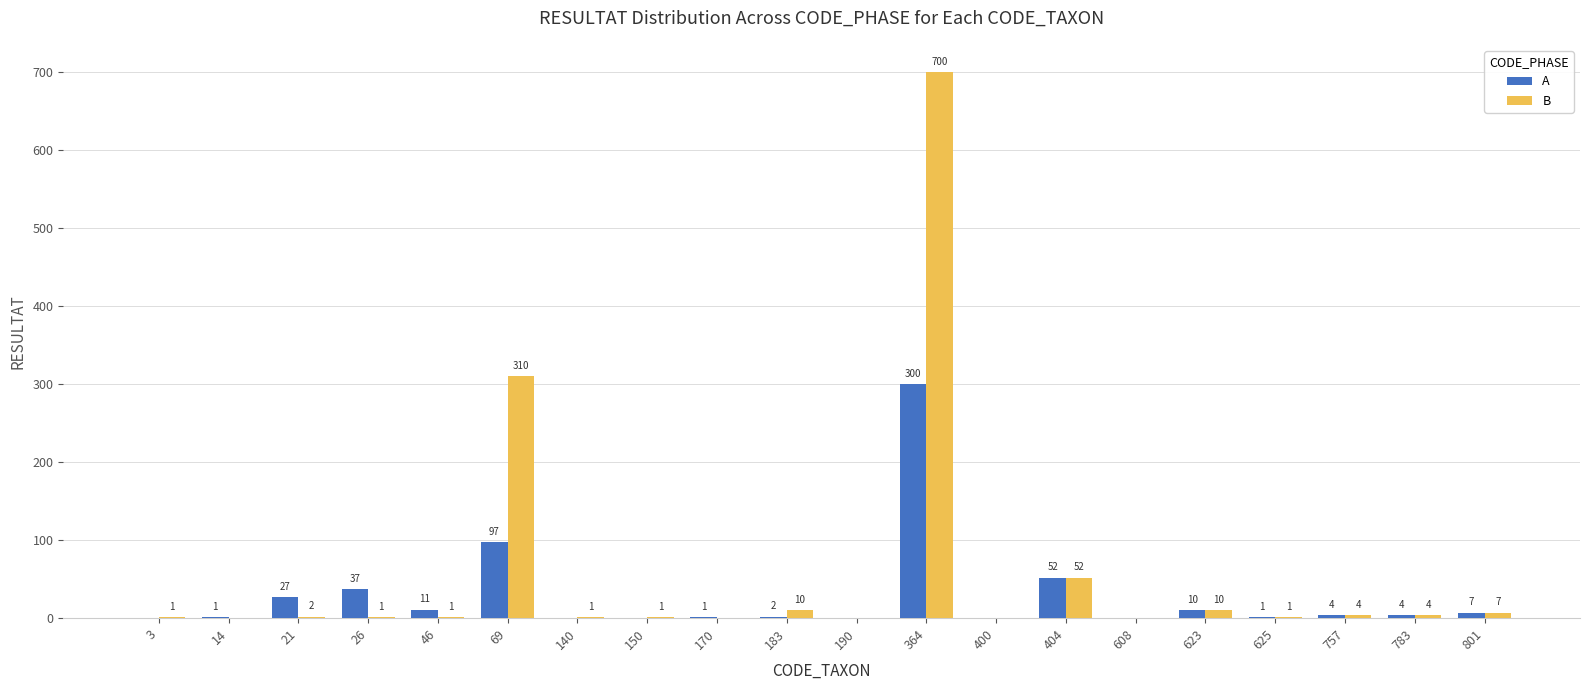

Is the value of A at 783 greater than the value of B at 364?

No